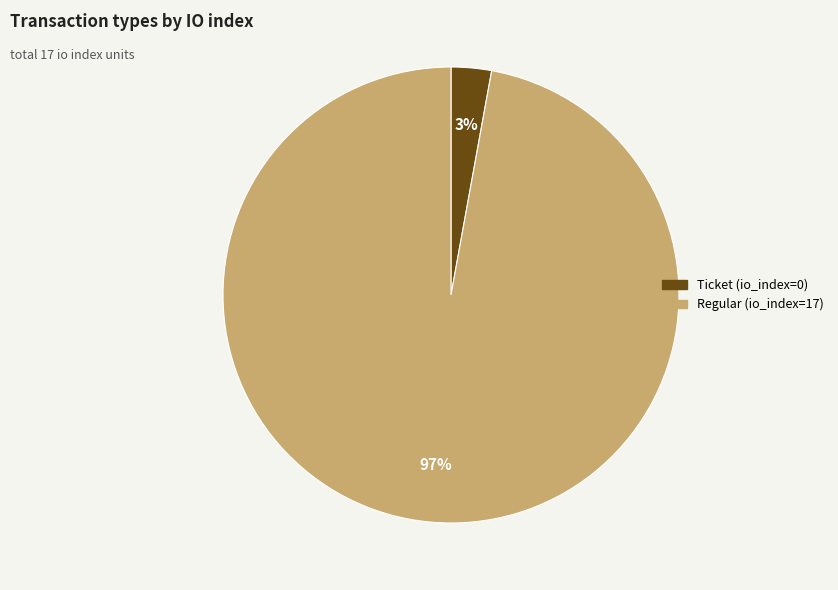

Which category has the smallest portion of the pie?

Ticket (io_index=0)